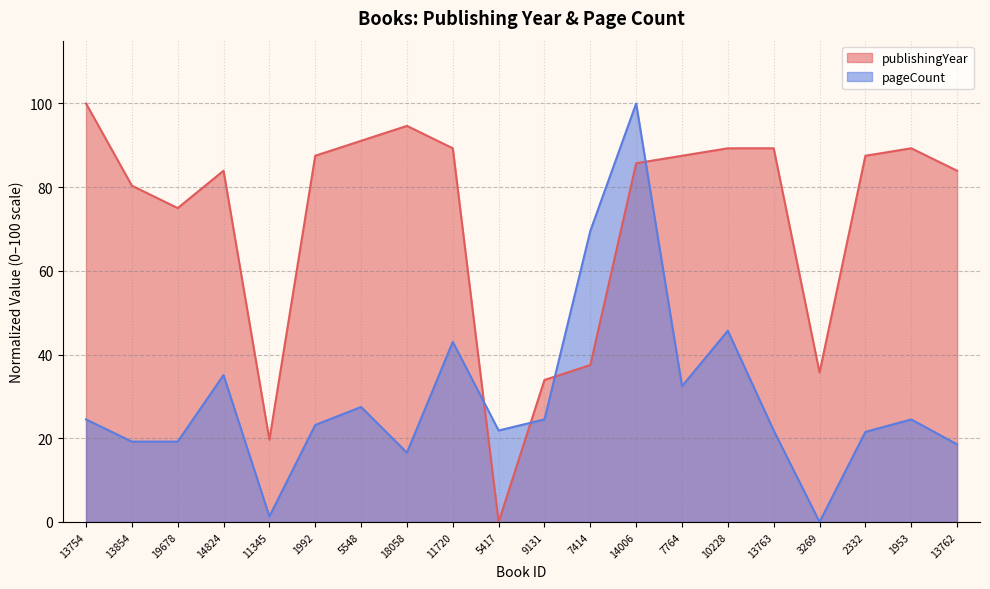

Which series ends up on top after the final intersection of pageCount and publishingYear?

publishingYear